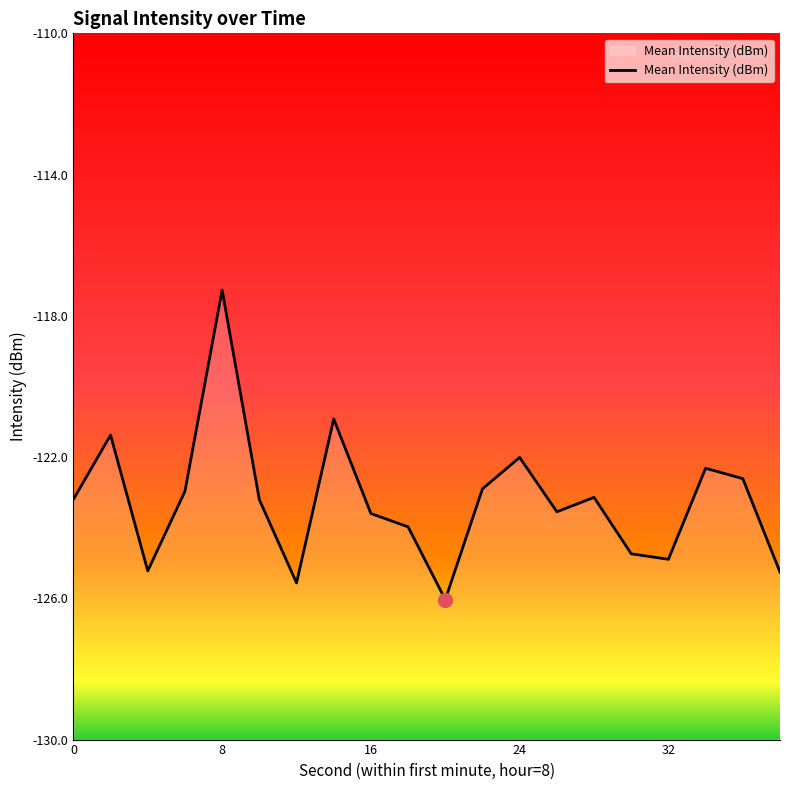

Reading left to right, what are all the values shown in this chart?

-123.2	-121.4	-125.2	-123.0	-117.3	-123.2	-125.6	-120.9	-123.6	-124.0	-126.0	-122.9	-122.0	-123.5	-123.1	-124.7	-124.9	-122.3	-122.6	-125.3